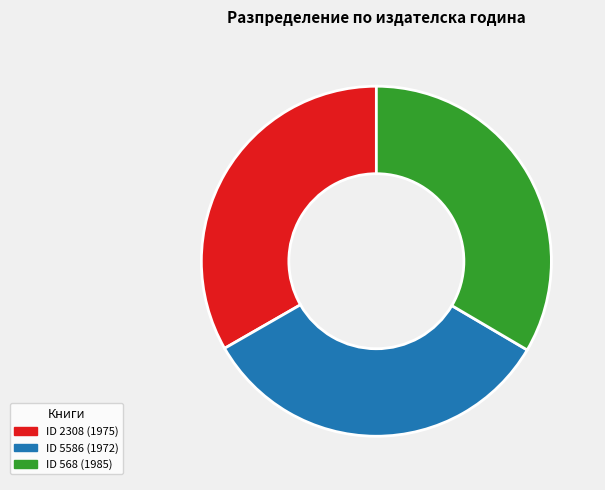

Does any single category account for the majority?

No